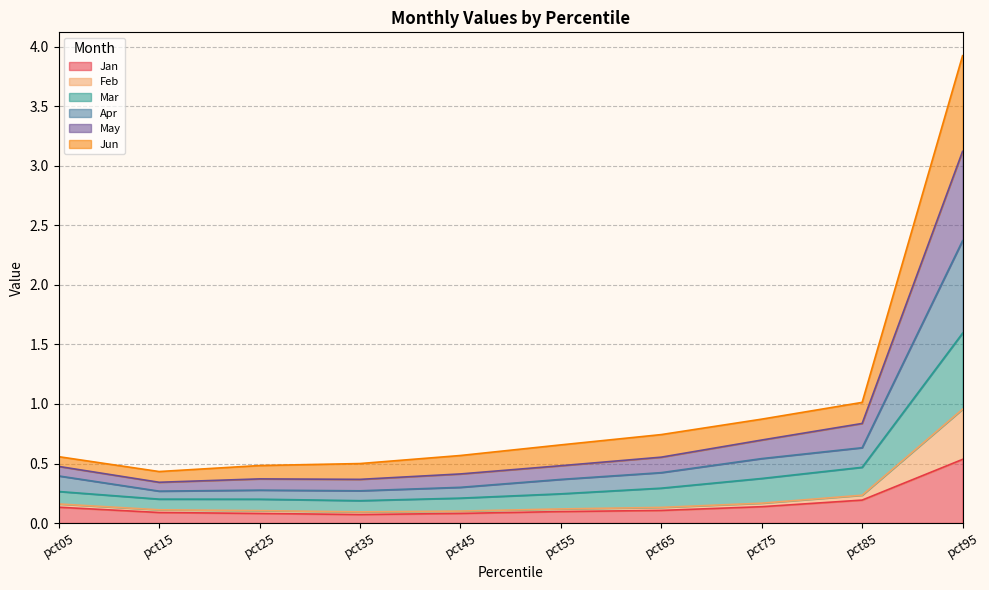

What are all the series names shown in the legend?

Jan, Feb, Mar, Apr, May, Jun